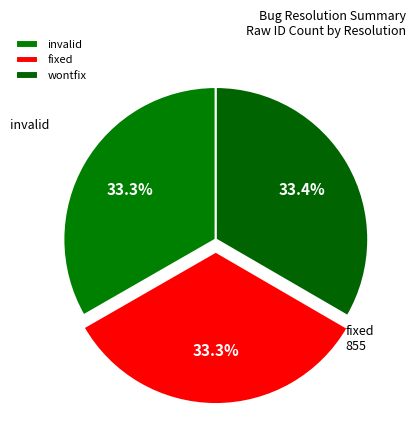

What percentage is the invalid slice, to the nearest percent?

33%